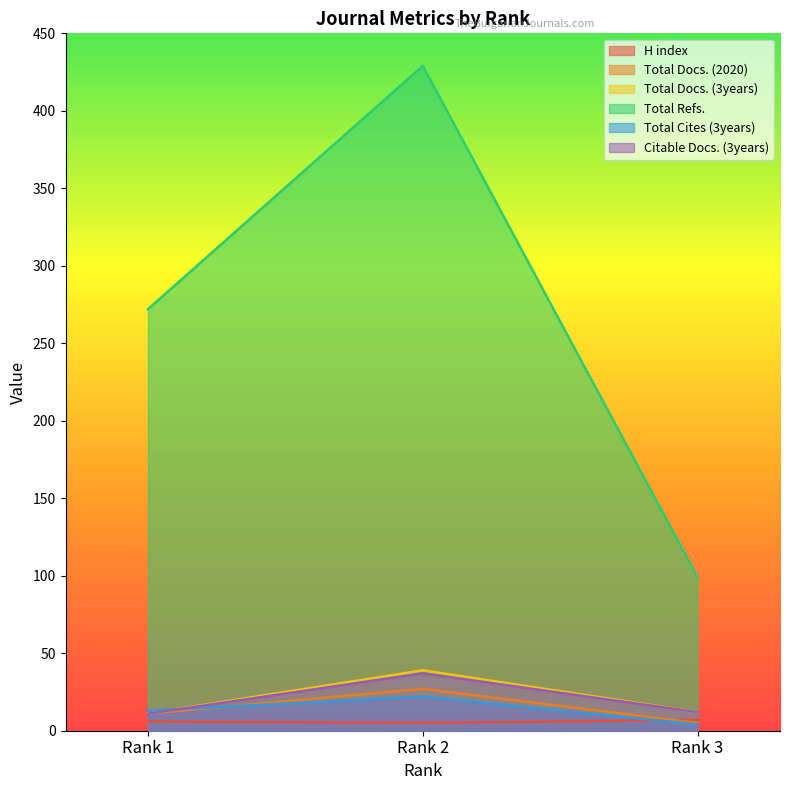

True or false: Total Cites (3years) has a value of 2 at Rank 3.

False